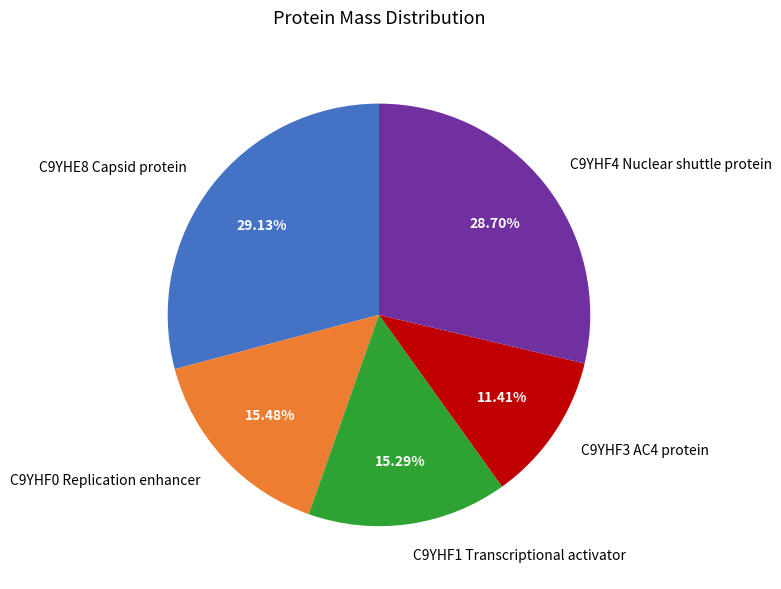

What percentage is the C9YHF3 AC4 protein slice, to the nearest percent?

11%